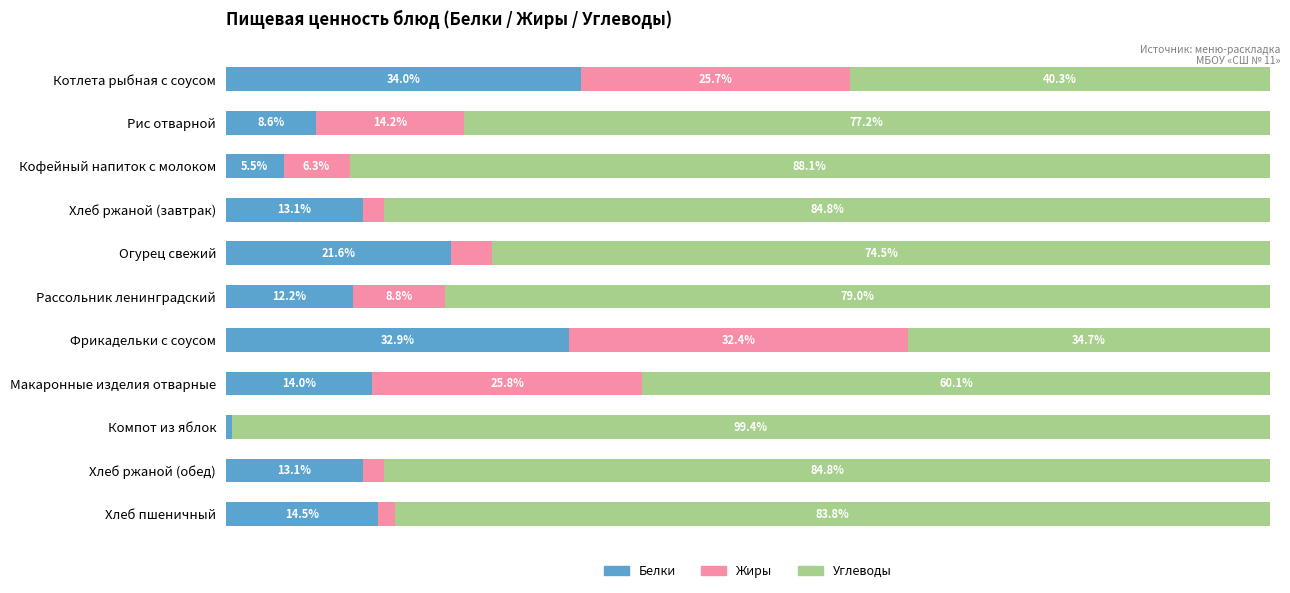

At which label does Белки reach its peak?

Котлета рыбная с соусом